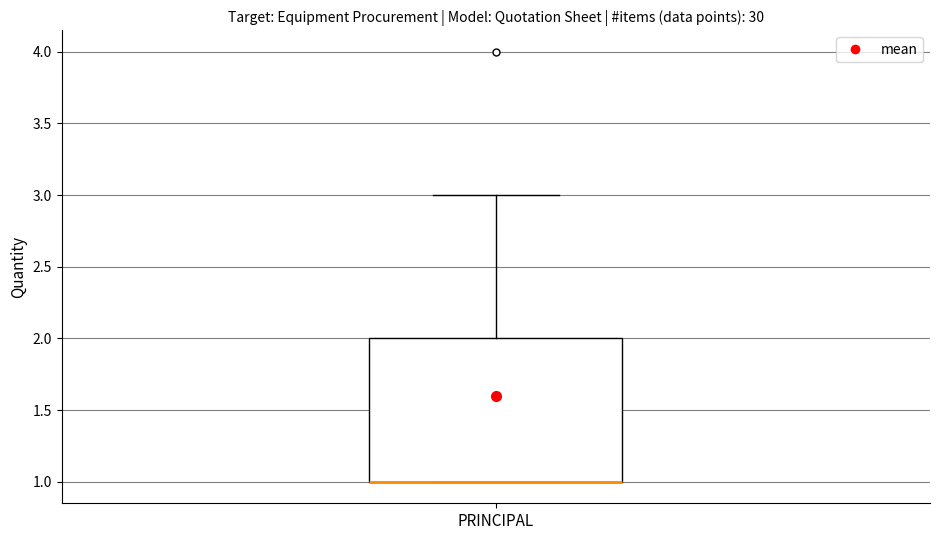

Read this box plot against the y-axis: the position of the median line, the range covered by the box, and the ends of both whiskers. The values are not printed on the chart, so give them approximately, as read against the axis.

median 1 (drawn on the box's lower edge), box 1 to 2, whiskers 1 to 3